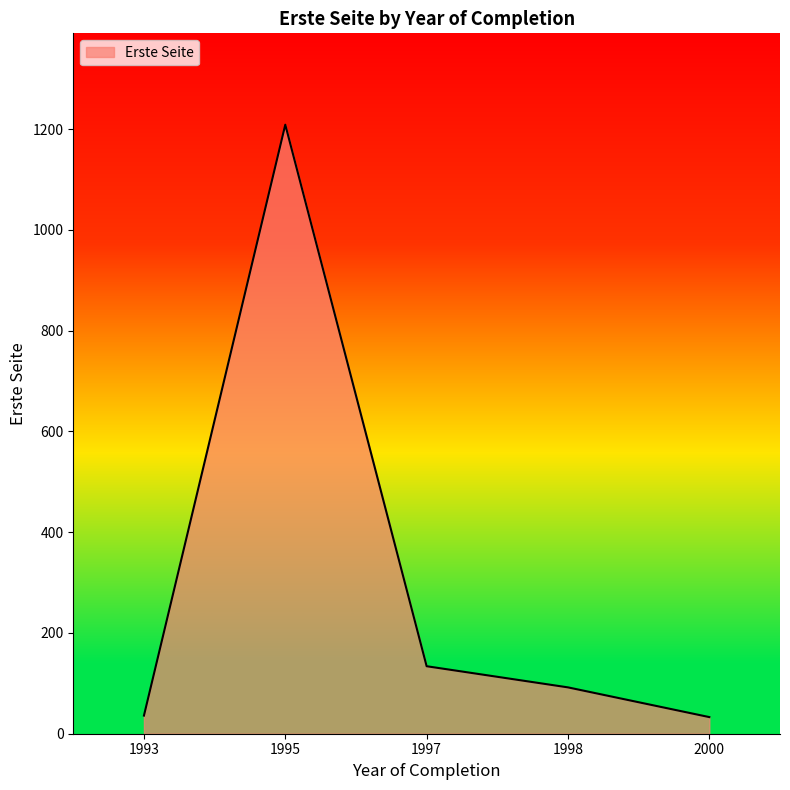

True or false: the data shows 36 at 1997.

False